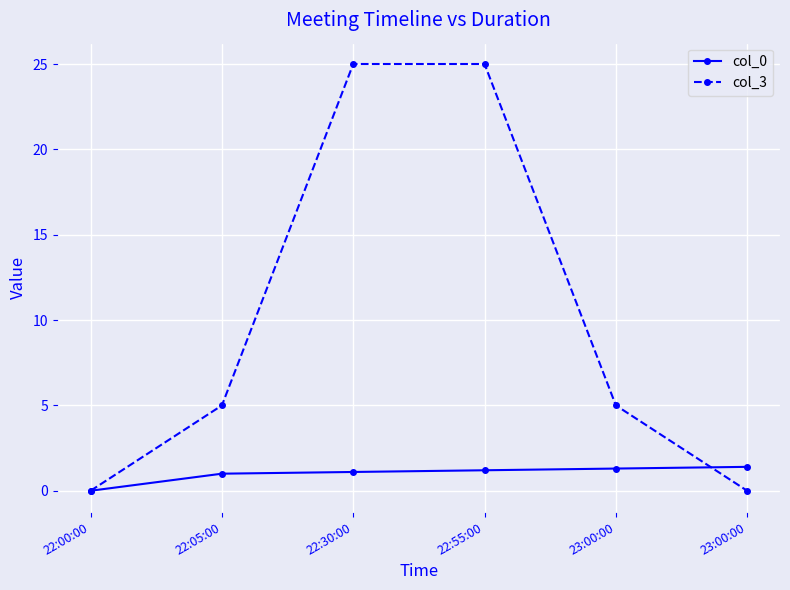

At how many categories does at least one series exceed 0?

5